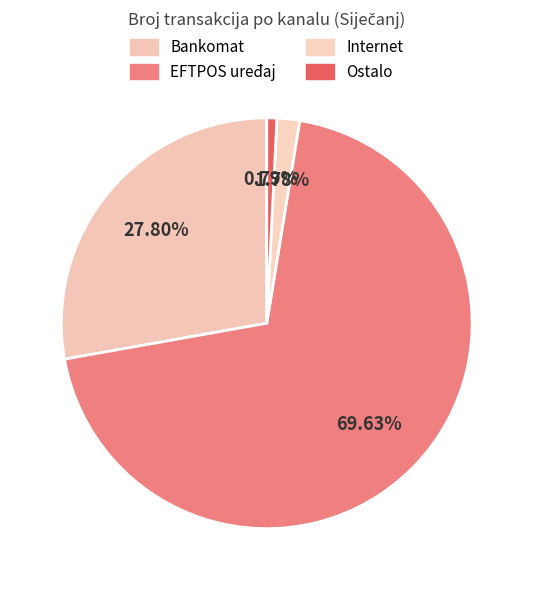

Is the sum of Ostalo and Internet greater than half?

No